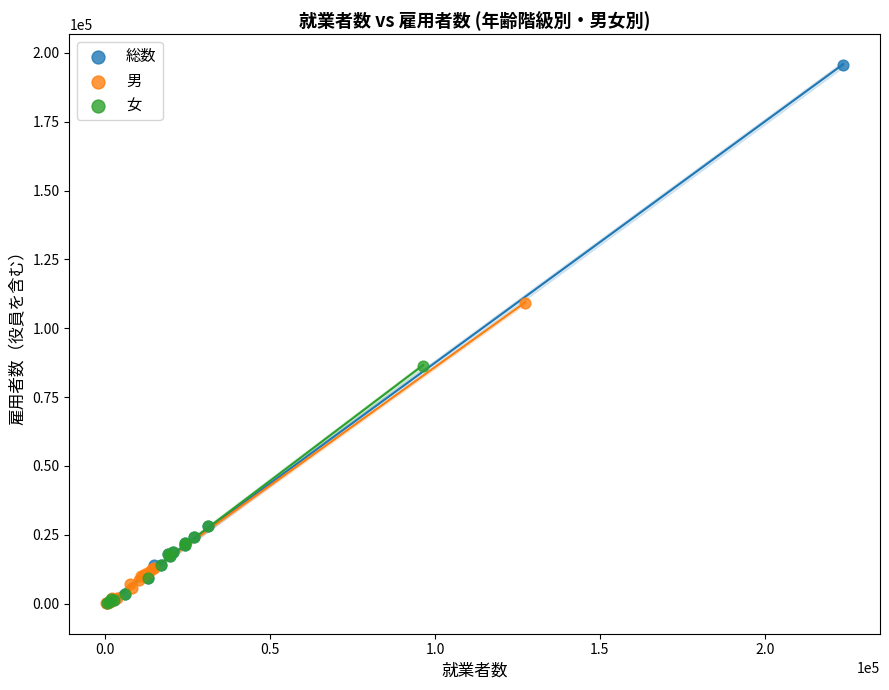

Which series contains the highest Y value?

総数